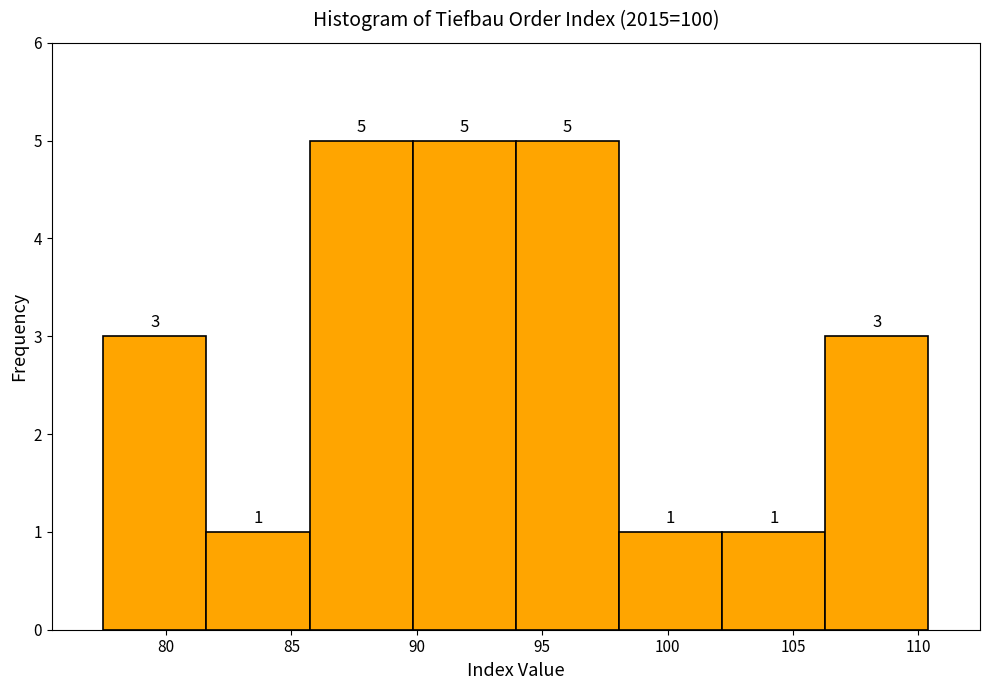

Reading left to right, transcribe this chart: for each bar, give the range it covers on the x-axis and its height. The bar edges are not printed on the chart, so give them approximately, as read against the axis.

77.5 to 81.5: 3
81.5 to 85.5: 1
85.5 to 90.0: 5
90.0 to 94.0: 5
94.0 to 98.0: 5
98.0 to 102.0: 1
102.0 to 106.5: 1
106.5 to 110.5: 3